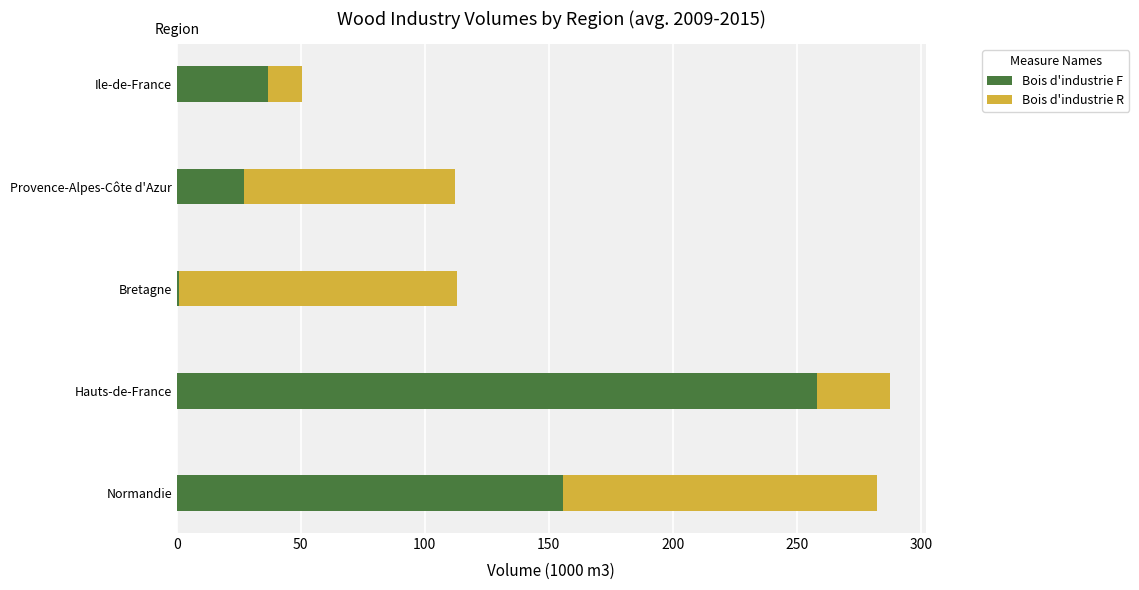

List the labels in order of Bois d'industrie F value, largest first.

Hauts-de-France, Normandie, Ile-de-France, Provence-Alpes-Côte d'Azur, Bretagne